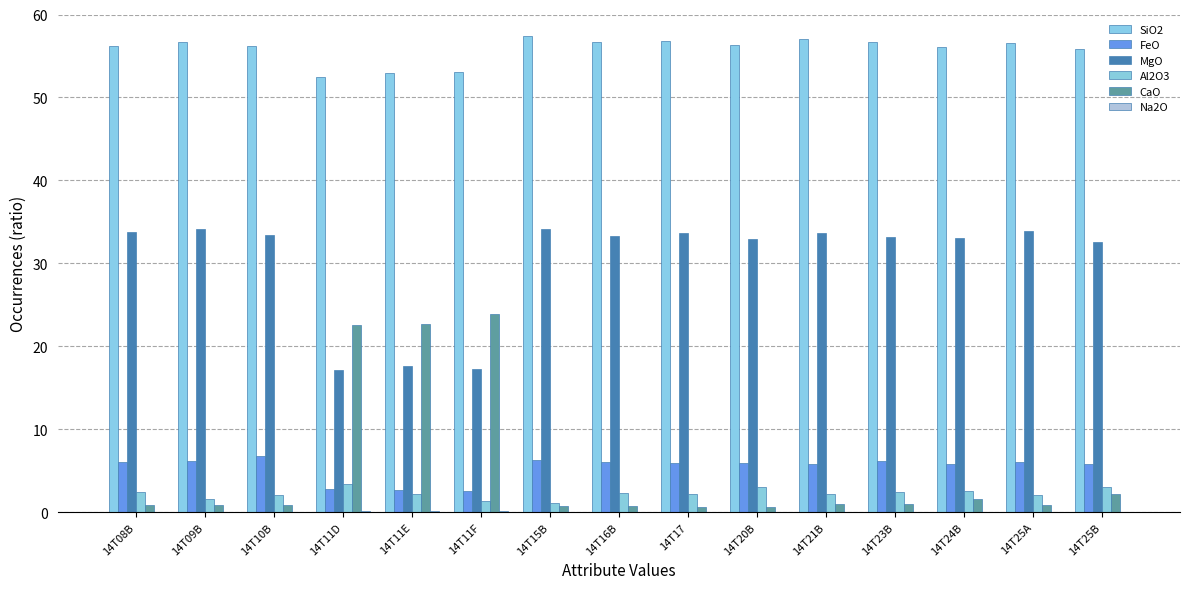

The value of SiO2 at 14T25B is 24.0. True or false?

False